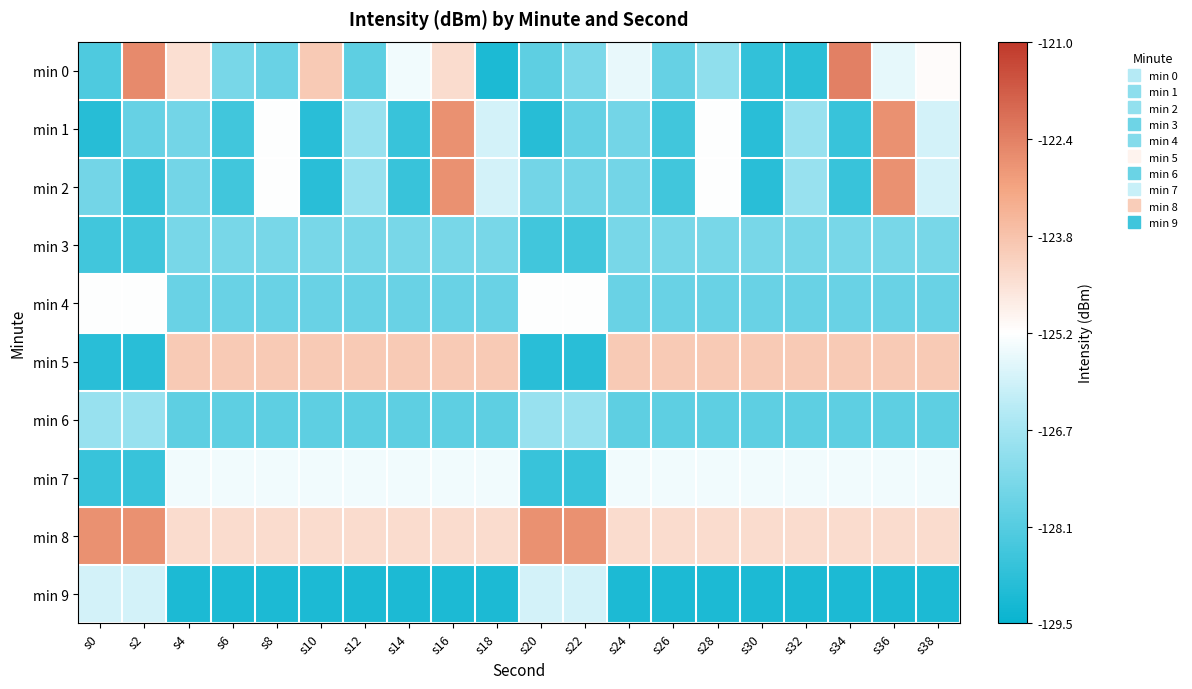

Which has a higher value, s26 or s16?

s16